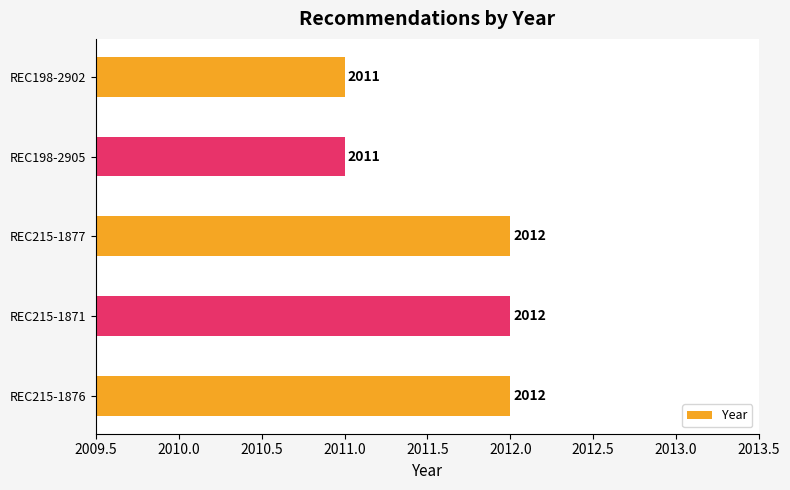

The chart shows a value of 2620 at REC198-2902. True or false?

False